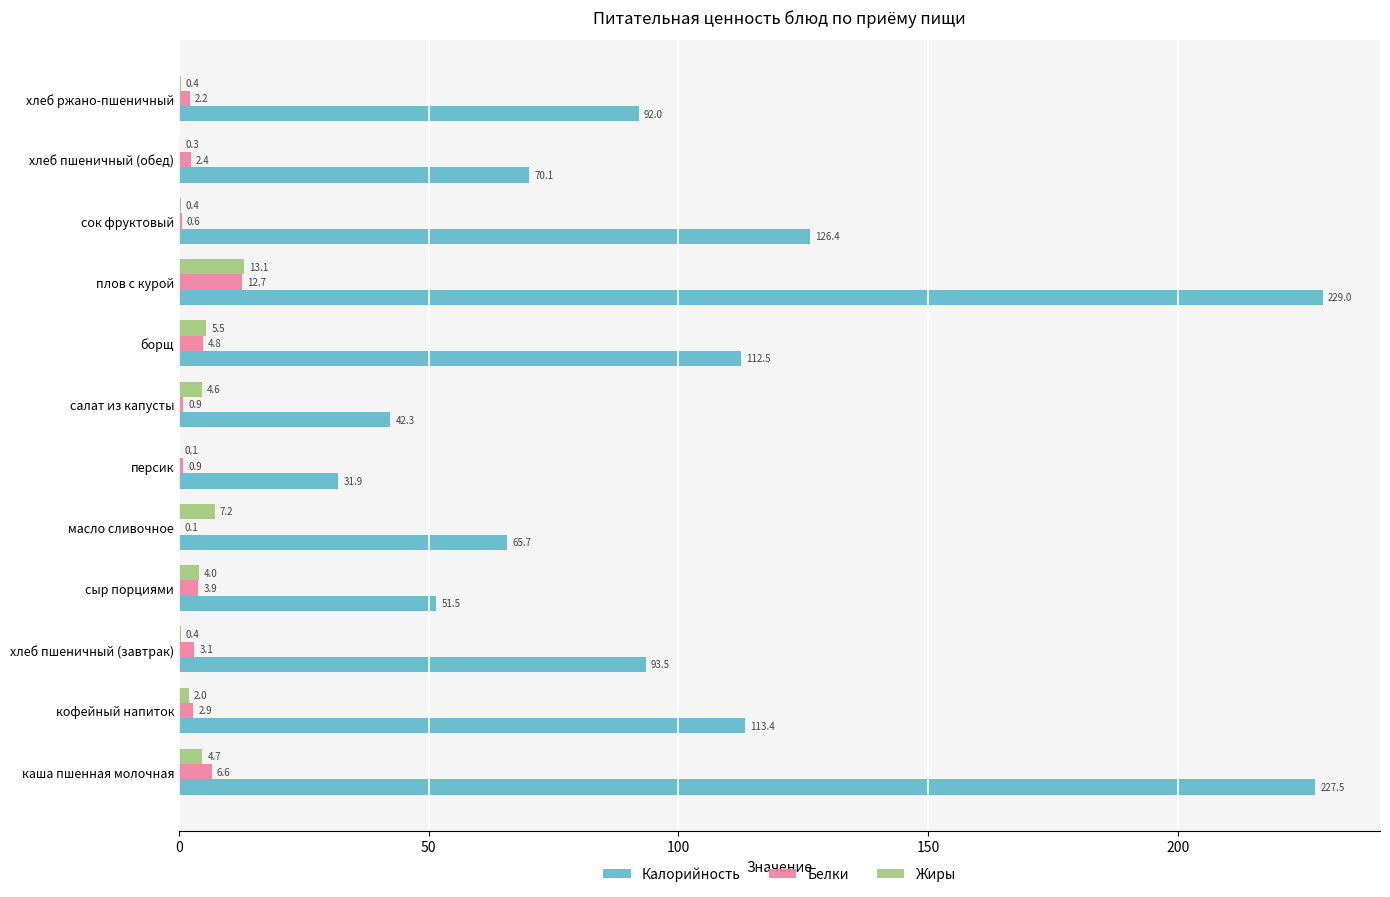

What are all the series names shown in the legend?

Калорийность, Белки, Жиры